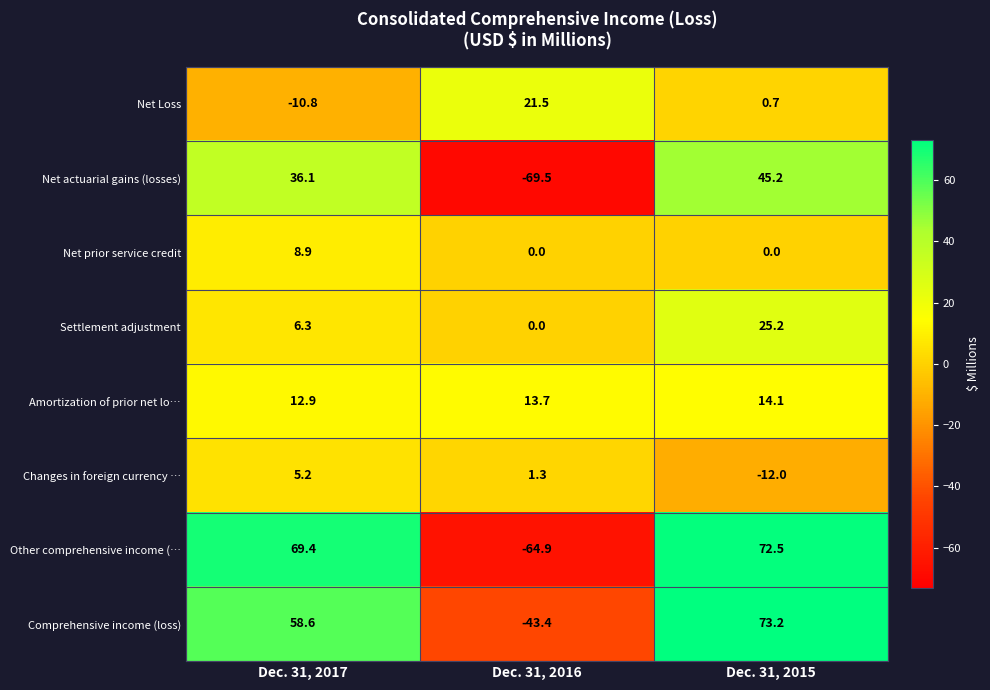

What is the difference between the Comprehensive income (loss) values at Dec. 31, 2015 and Dec. 31, 2016?

116.6